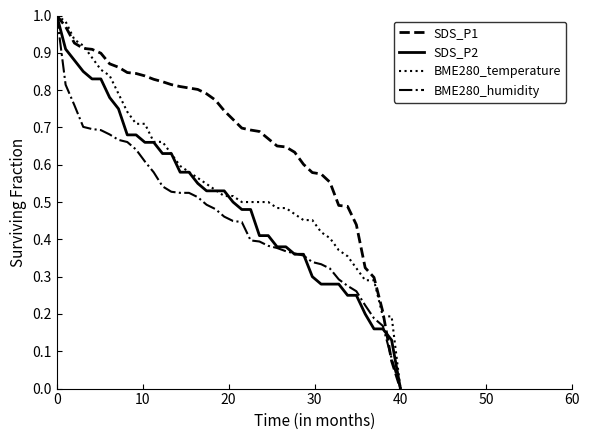

List the series in order of their overall mean, lowest first.

BME280_humidity, SDS_P2, BME280_temperature, SDS_P1